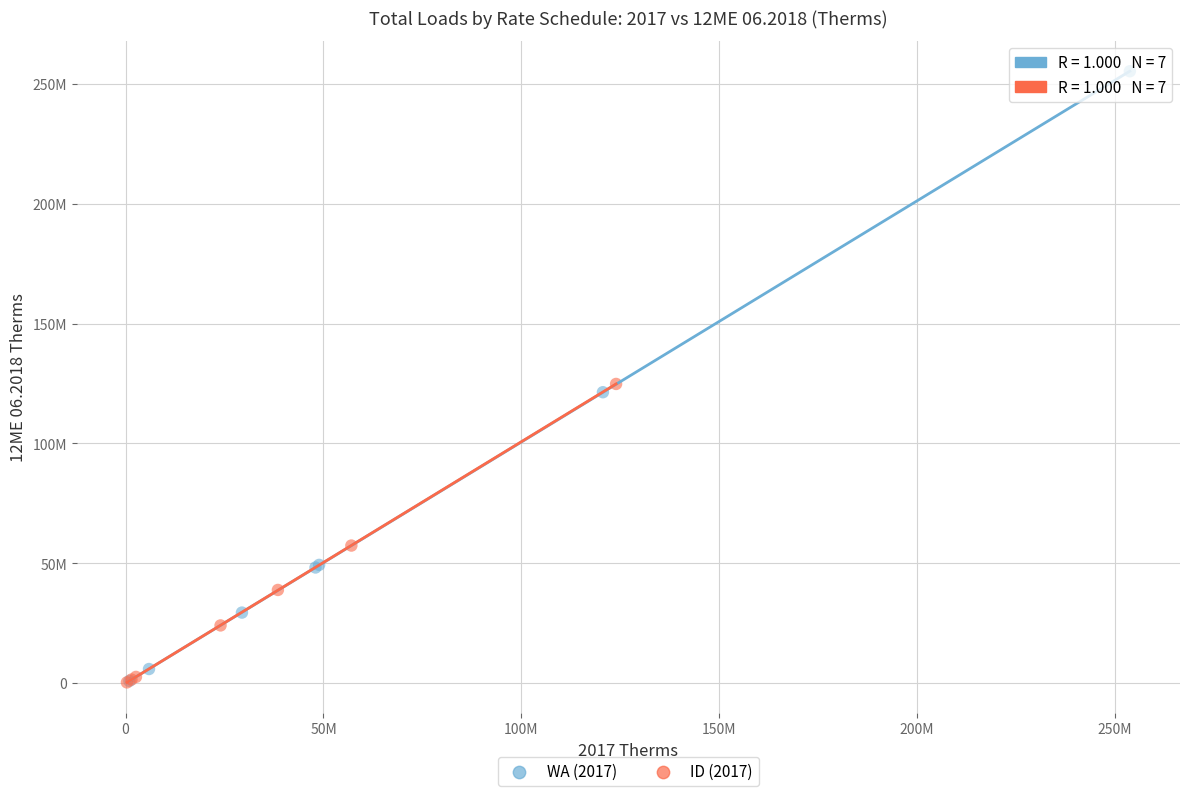

Which series has the widest spread of Y values?

WA (2017)